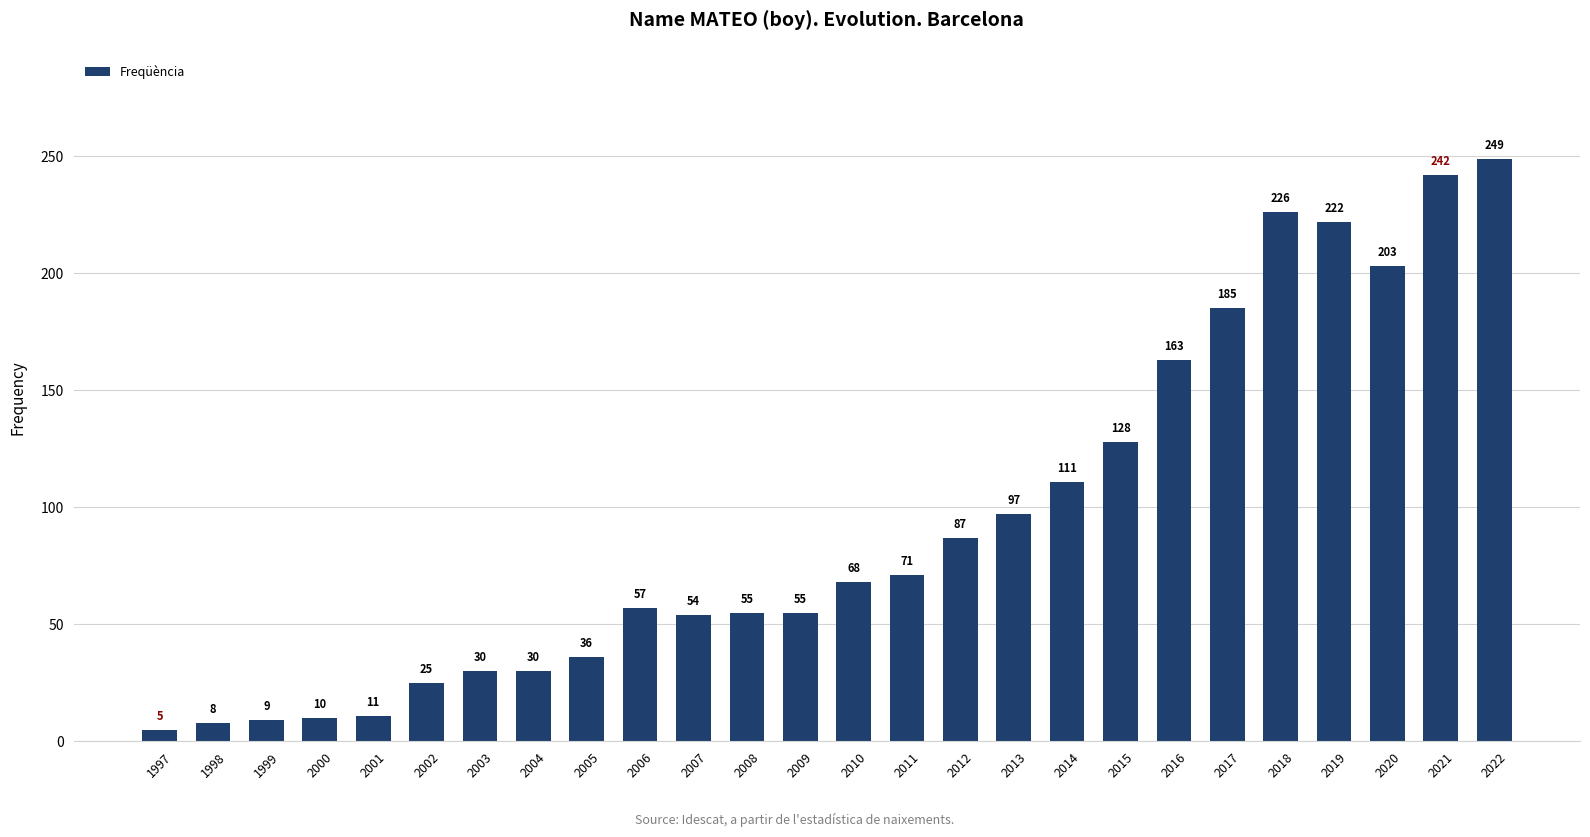

Which label corresponds to the smallest value in the chart?

1997